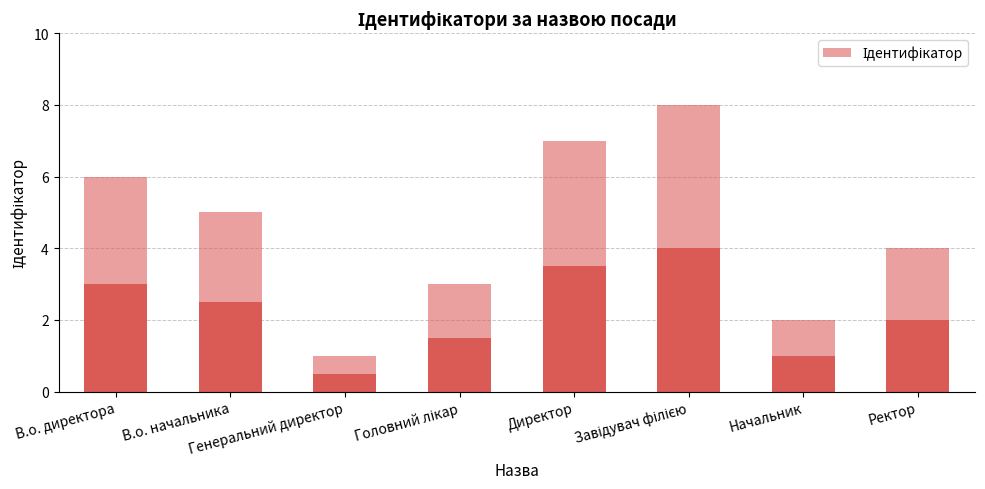

True or false: the data shows 1 at Генеральний директор.

True